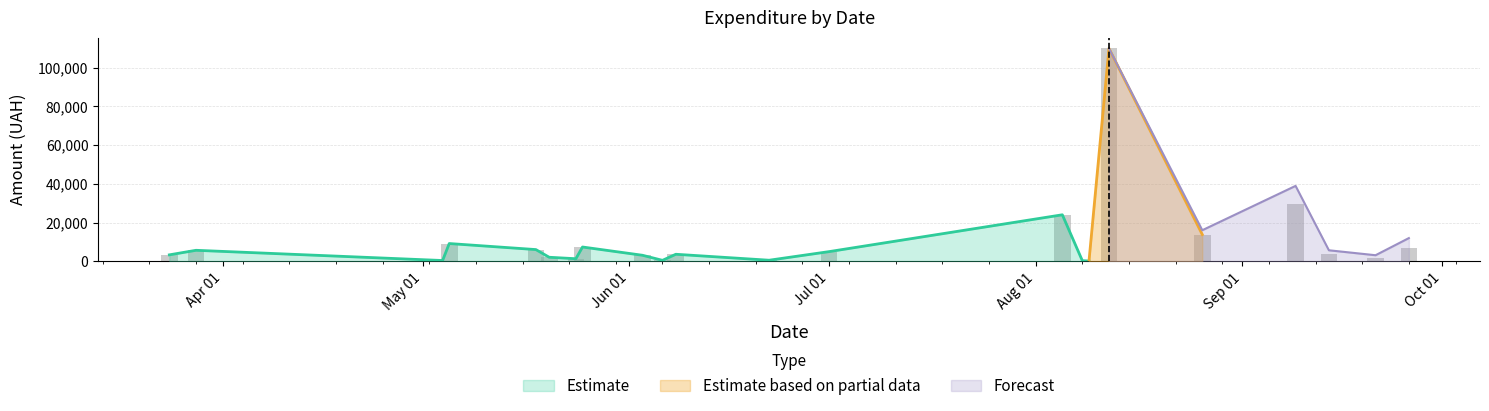

Reading left to right, extract all data points from this chart.

3853.6	2793.5	1901.0	126.5	126.5	1663.5	126.5	126.5	1663.5	29471.8	3000.0	2137.5	2747.0	520.0	2137.5	2747.0	520.0	109857.0	135.0	304.5	11994.0	11994.0	2516.0	868.0	1598.0	538.0	3616.0	480.0	3096.0	7364.5	1315.4	2070.0	6035.0	126.5	2500.0	1950.0	4576.5	388.0	5664.0	3313.0